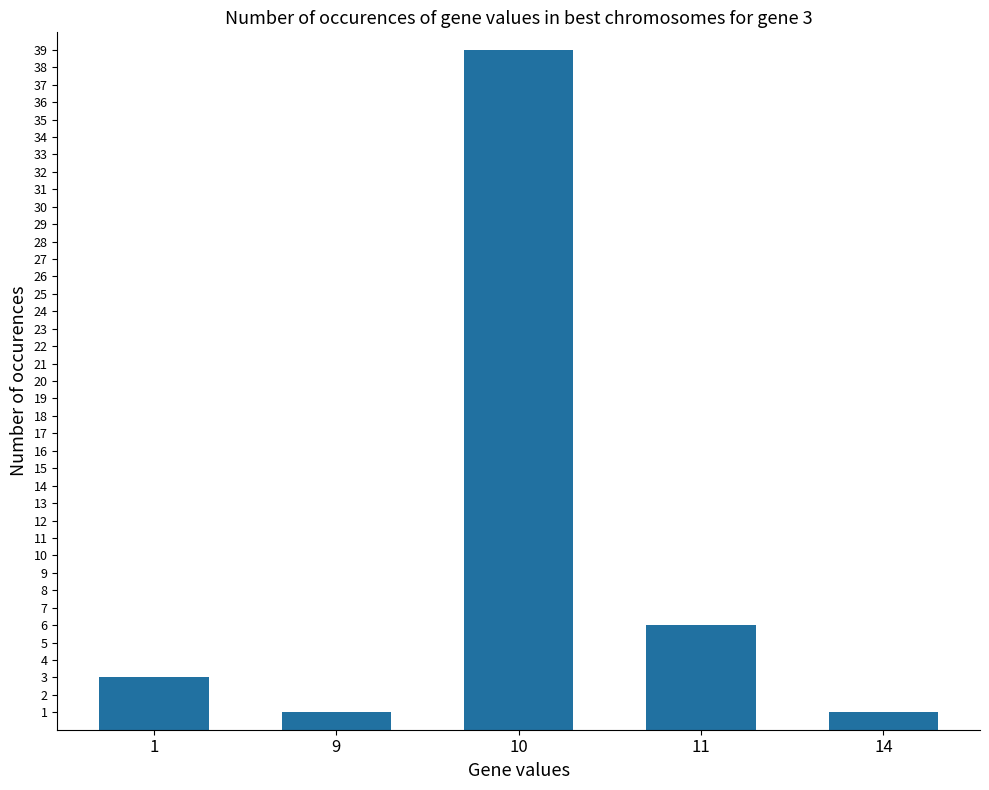

What is the change in value from 9 to 10?

+38